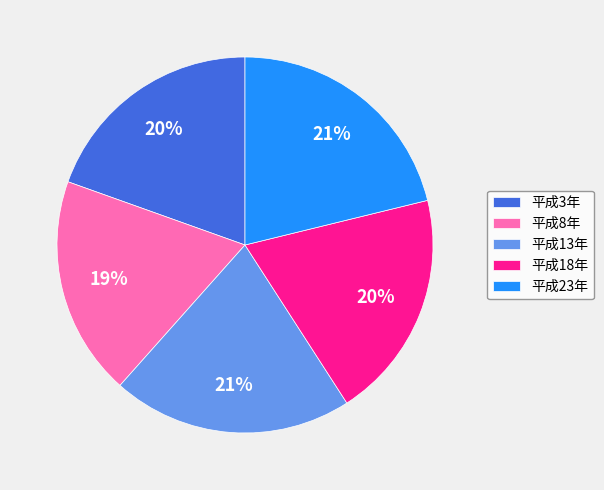

Do 平成18年 and 平成3年 together represent more than half of the pie?

No